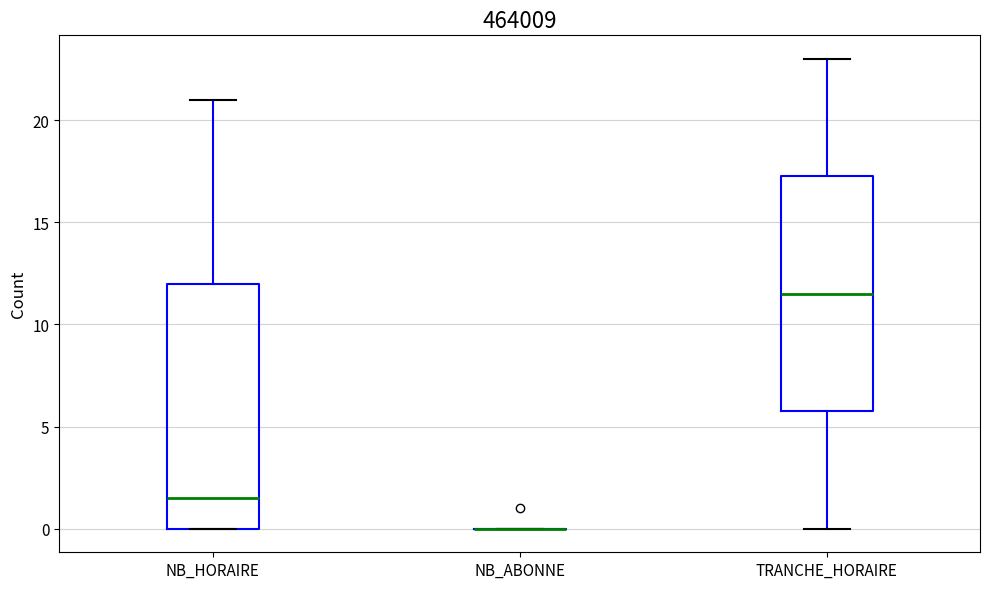

Reading left to right, transcribe this box plot: for each box, give where its median line is, the range the box spans, and where its two whiskers end, as read against the y-axis. The values are not printed on the chart, so give them approximately, as read against the axis.

NB_HORAIRE: median 1.5, box 0.0 to 12.0, whiskers 0.0 to 21.0
NB_ABONNE: box collapsed to a line at 0.0, whiskers 0.0 to 0.0
TRANCHE_HORAIRE: median 11.5, box 6.0 to 17.5, whiskers 0.0 to 23.0